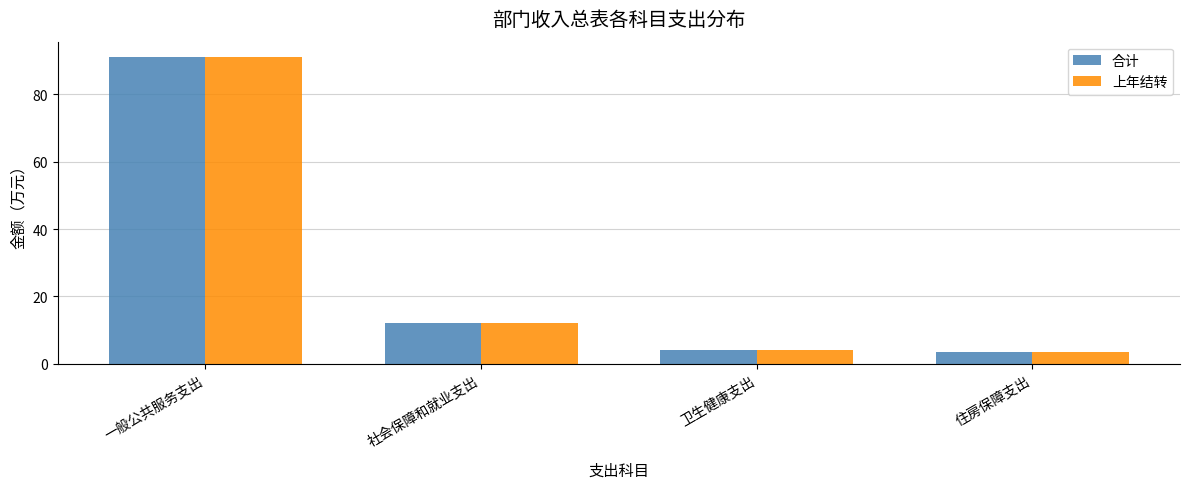

What is the label of the 1st bar from the left?

一般公共服务支出